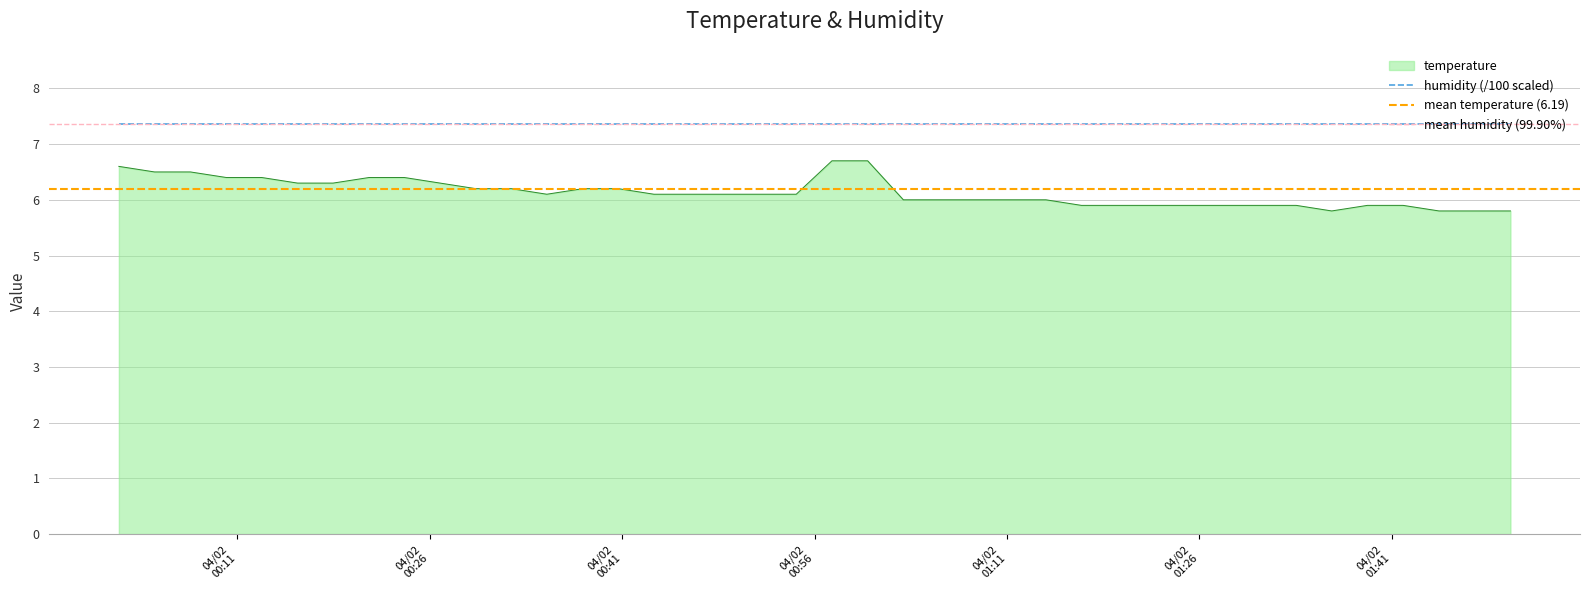

What is the difference between the maximum and minimum values?

0.9